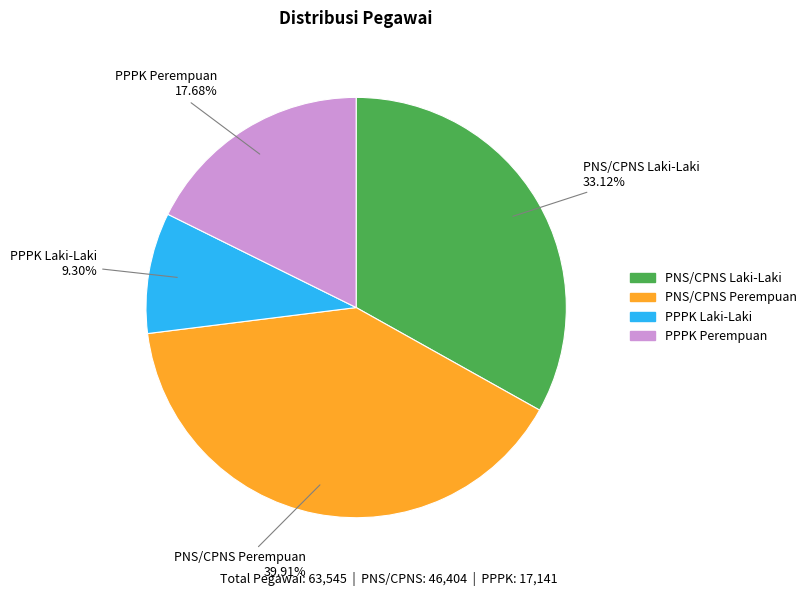

The PPPK Laki-Laki slice represents 9% of the pie. True or false?

True